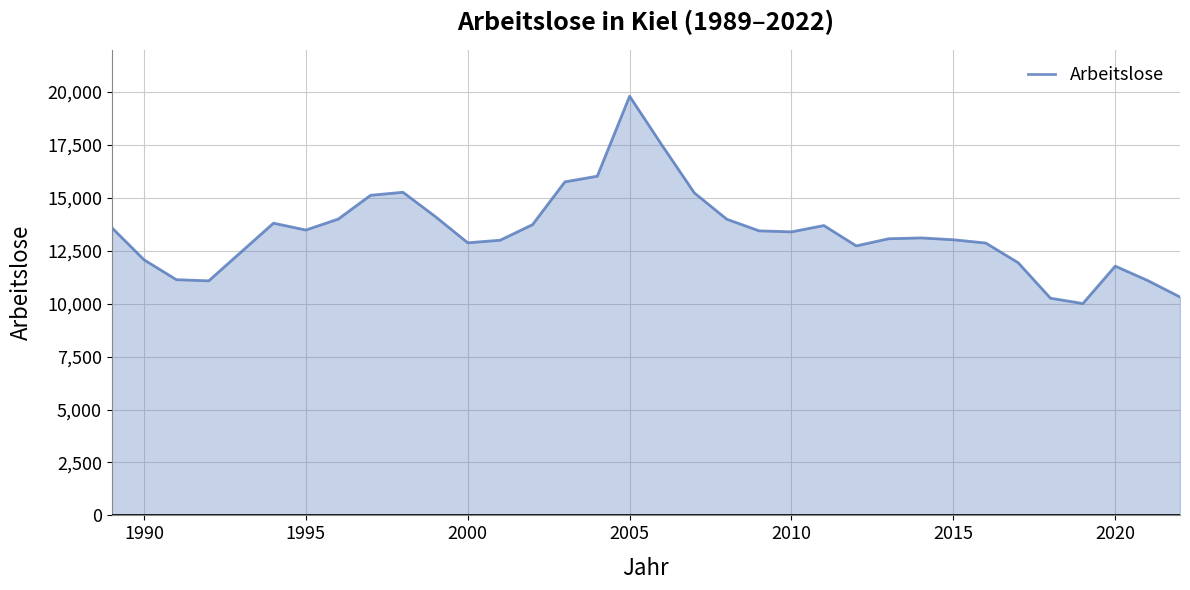

What is the difference between the maximum and minimum values?

9794